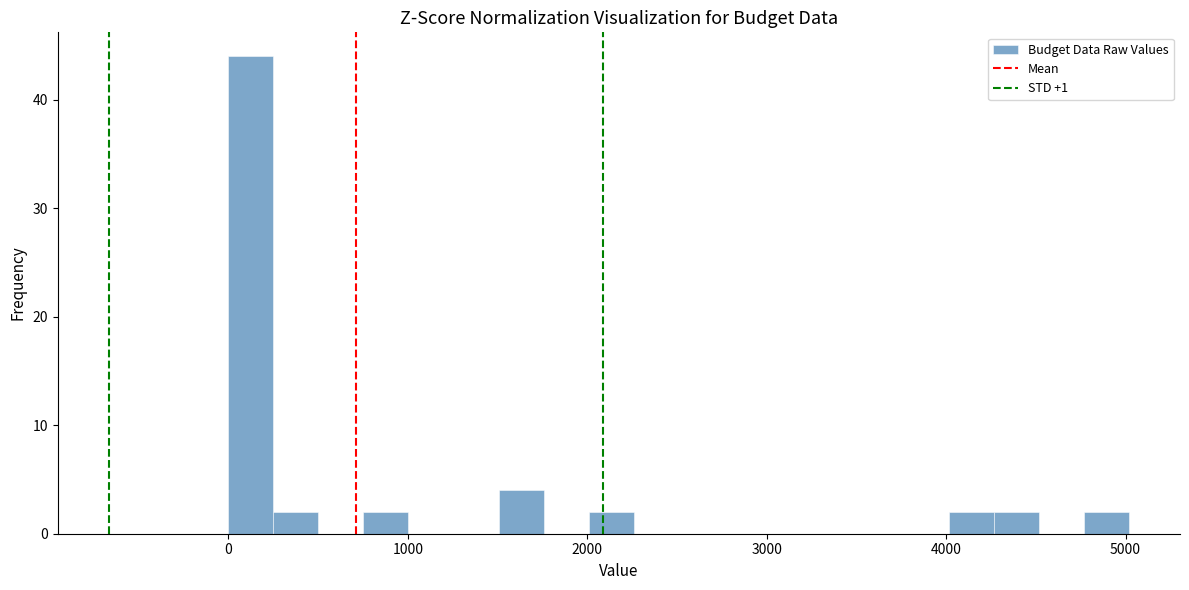

Around what value on the x-axis is the tallest bar? Give the approximate position of its centre, as read against the axis.

100